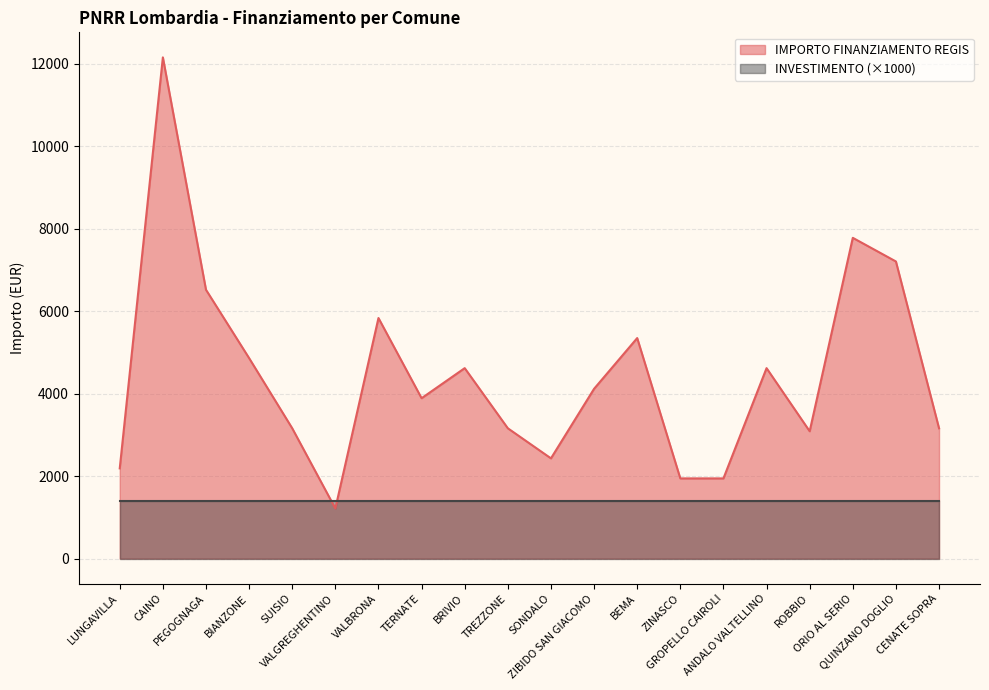

Between BIANZONE and ROBBIO, which is larger?

BIANZONE